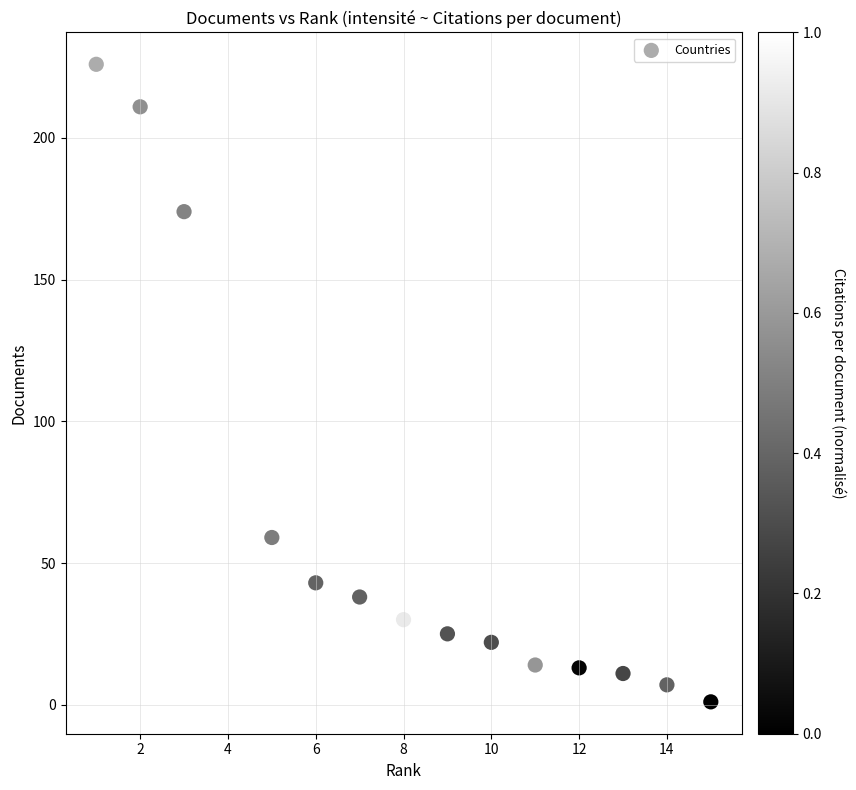

What is the range of Y values (max minus min)?

225